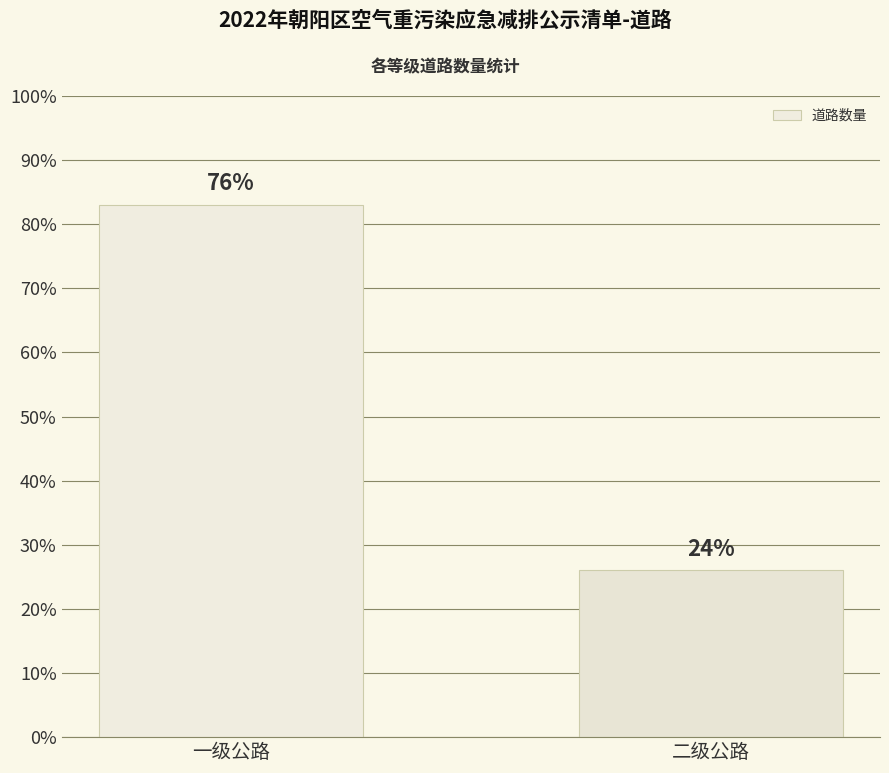

What is the maximum value shown in the chart?

83